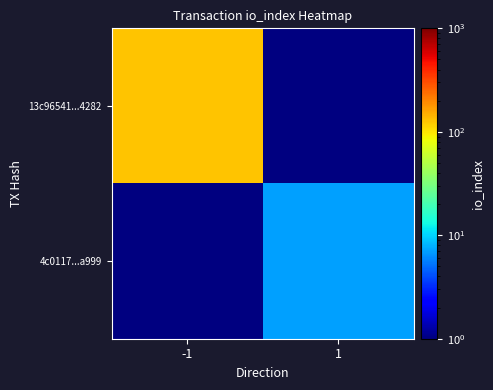

The 4c0117...a999 series shows 7.0 at 1. True or false?

True